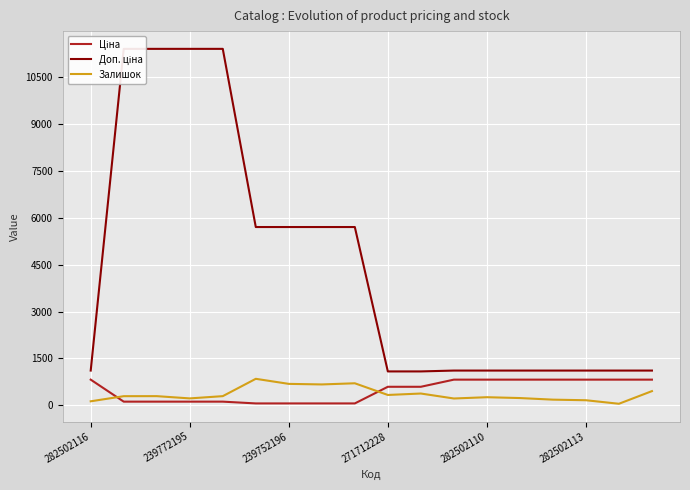

Does the chart display data point markers on the line(s)?

No